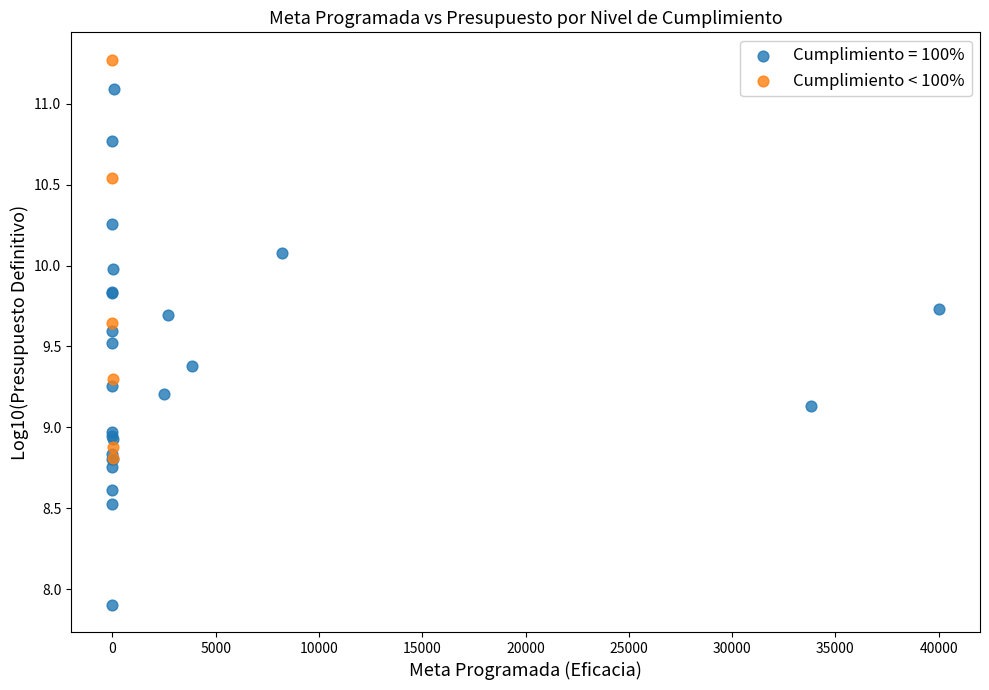

Which series has the widest spread of Y values?

Cumplimiento = 100%